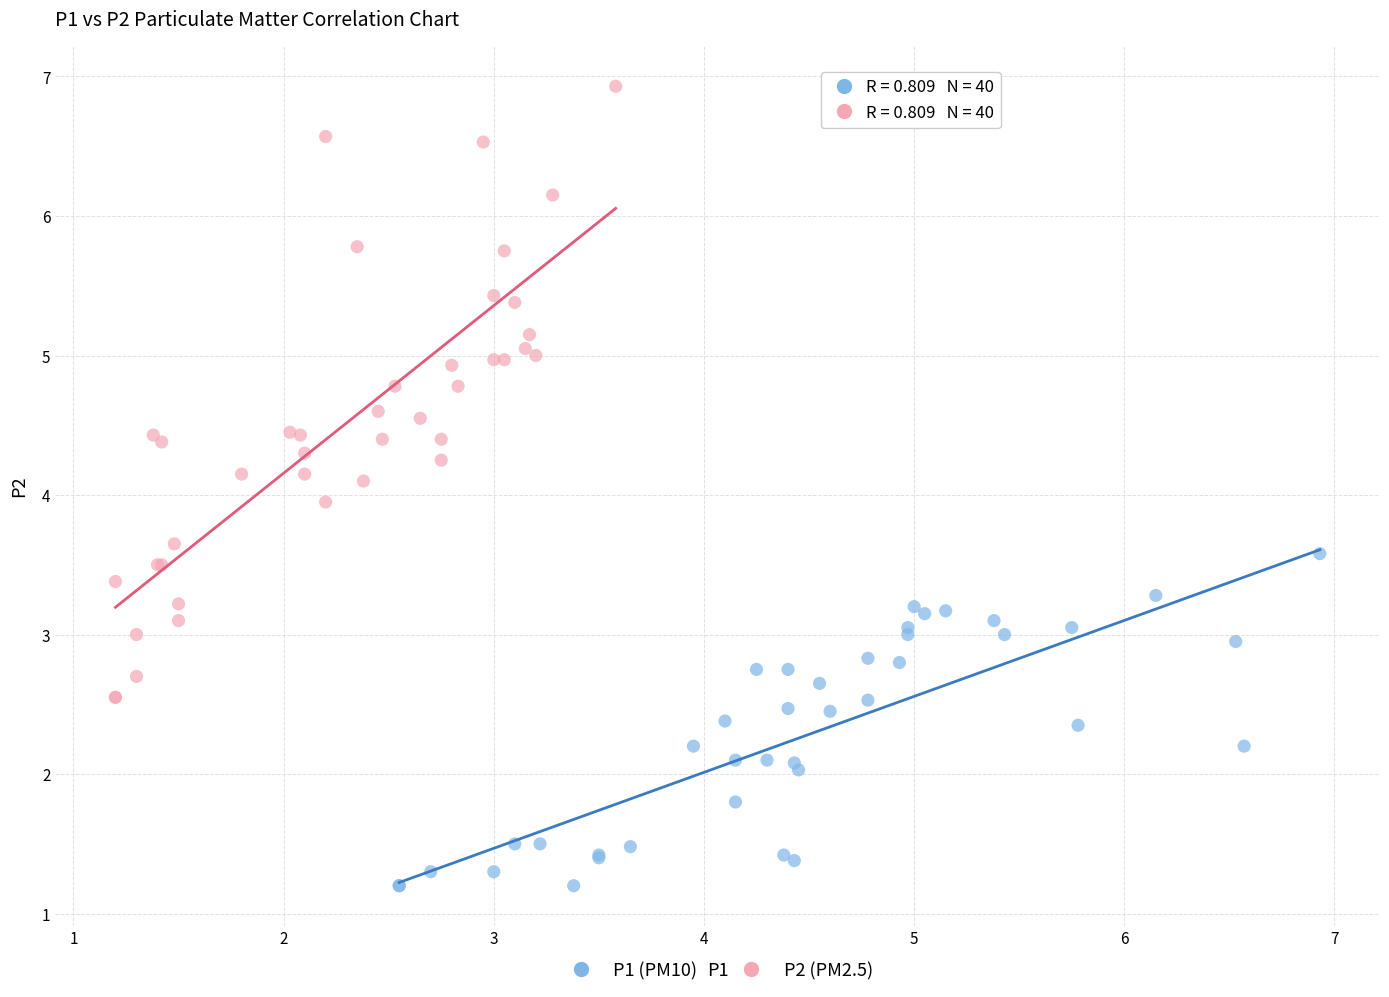

Which series contains the lowest Y value?

P1 (PM10)